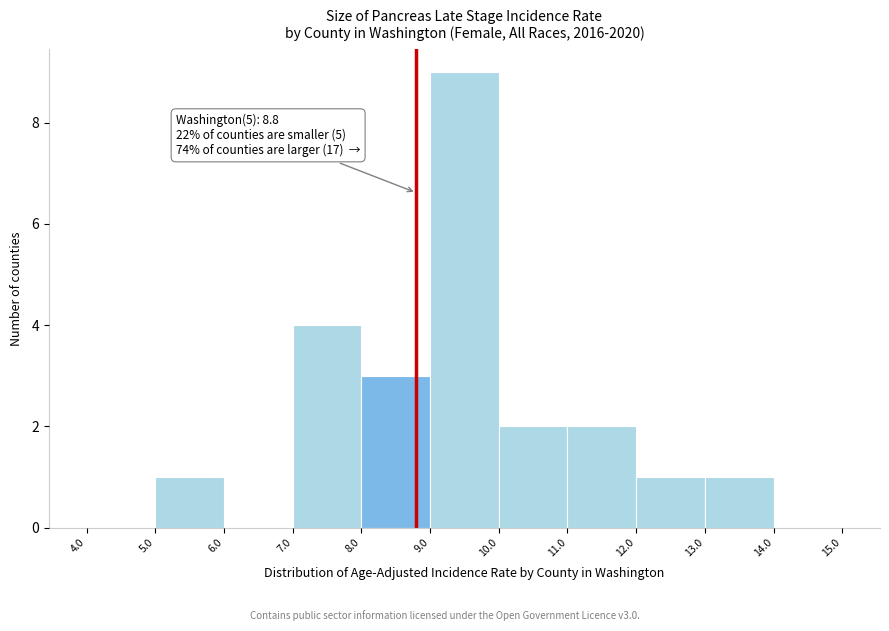

Over which range of the x-axis is the bar tallest?

9.0 to 10.0